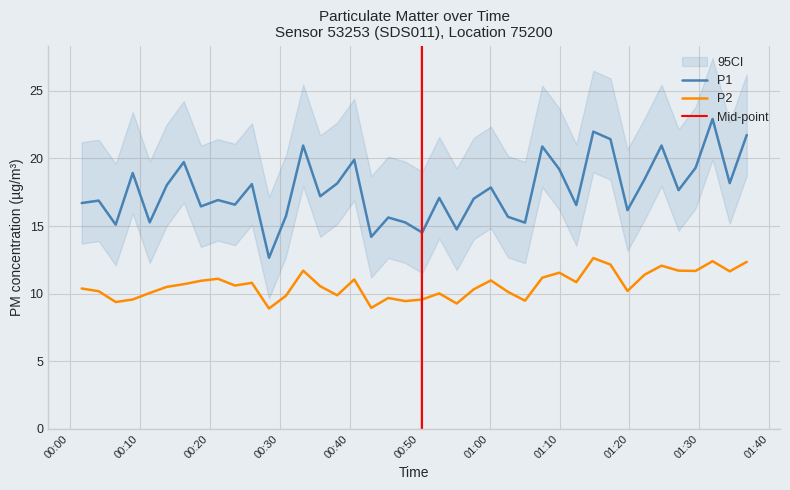

True or false: P2 and P1 cross at least once.

False